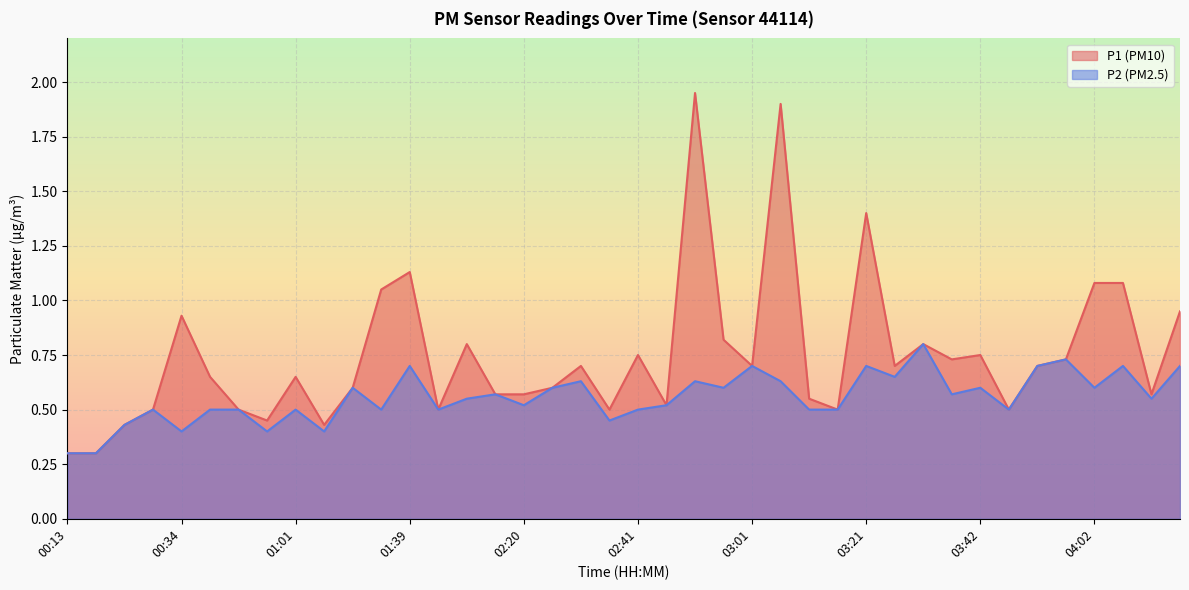

Is the value of P1 at 04:02 greater than the value of P2 at 04:18?

Yes